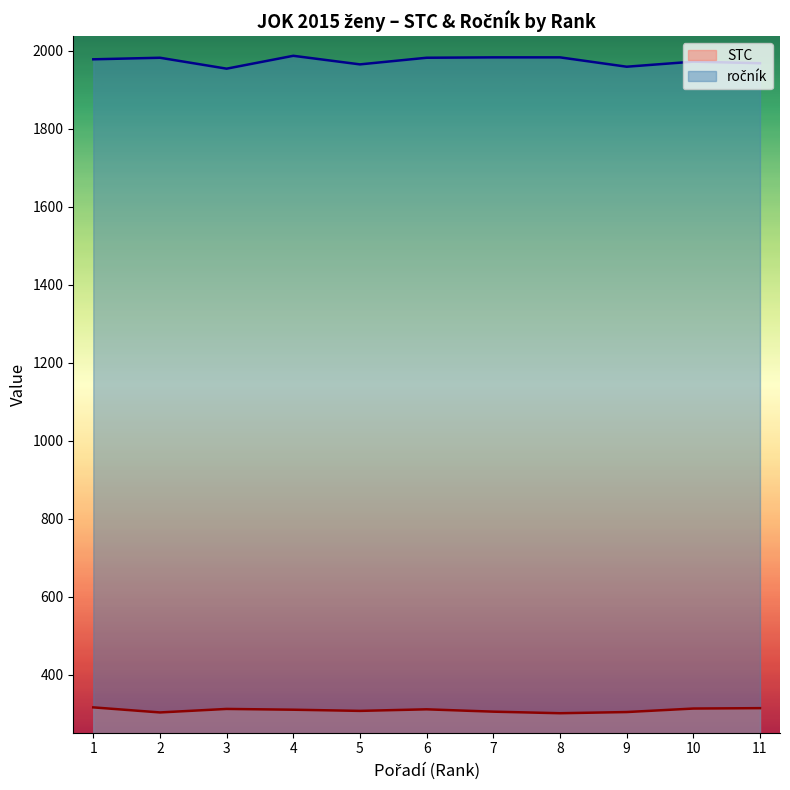

True or false: ročník has a value of 2856 at 10.

False